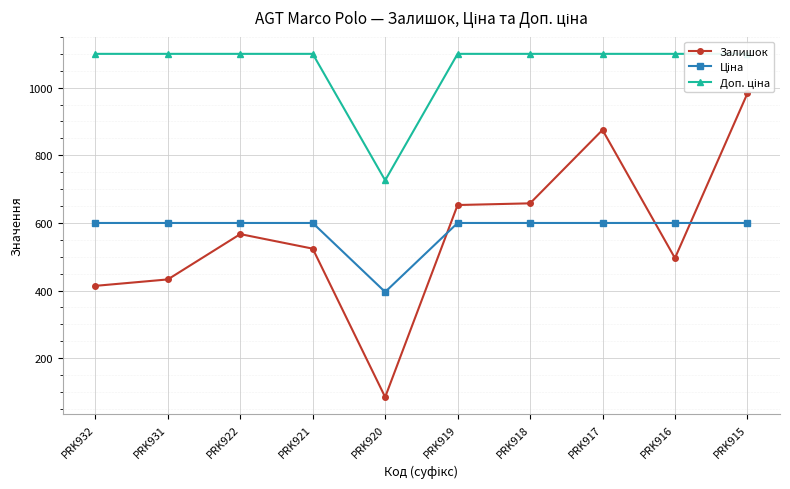

Reading left to right, extract all data points from this chart.

Залишок: PRK932=414.0	PRK931=433.0	PRK922=567.0	PRK921=524.0	PRK920=85.0	PRK919=653.0	PRK918=658.0	PRK917=875.0	PRK916=496.0	PRK915=983.0
Ціна: PRK932=599.9	PRK931=599.9	PRK922=599.9	PRK921=599.9	PRK920=395.9	PRK919=599.9	PRK918=599.9	PRK917=599.9	PRK916=599.9	PRK915=599.9
Доп. ціна: PRK932=1100.0	PRK931=1100.0	PRK922=1100.0	PRK921=1100.0	PRK920=726.0	PRK919=1100.0	PRK918=1100.0	PRK917=1100.0	PRK916=1100.0	PRK915=1100.0